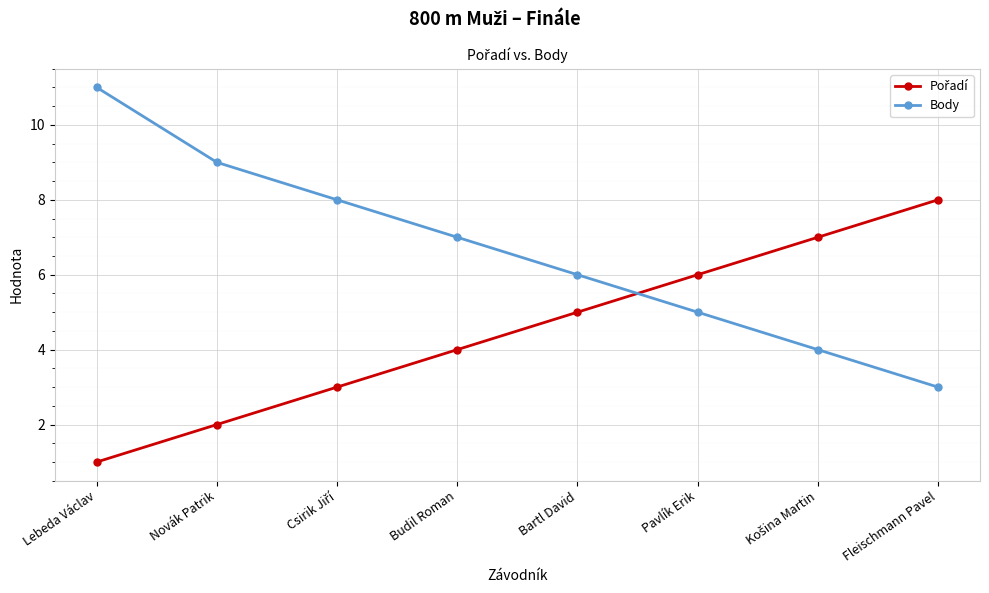

What is the label of the 4th point from the right?

Bartl David